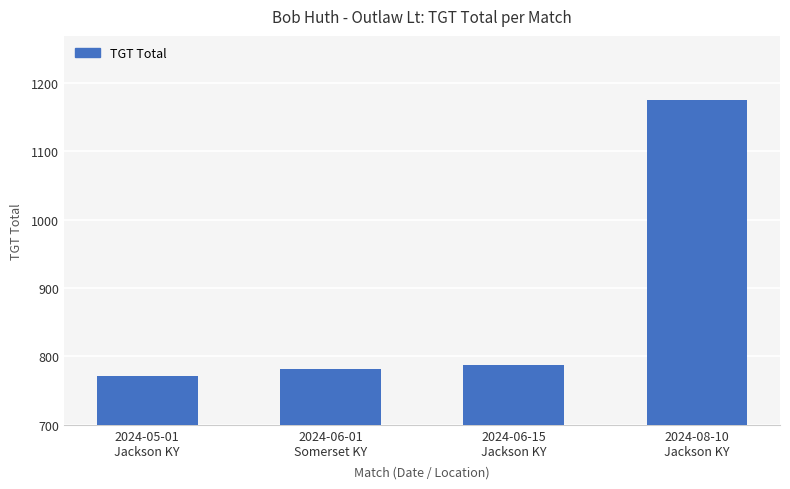

How many data points are less than 788?

2